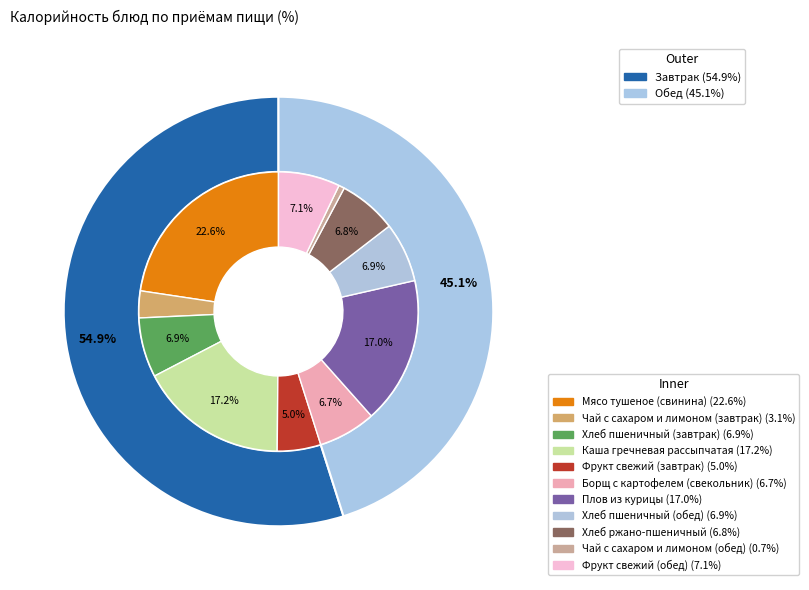

Which slice is the smallest?

Чай с сахаром и лимоном (обед)